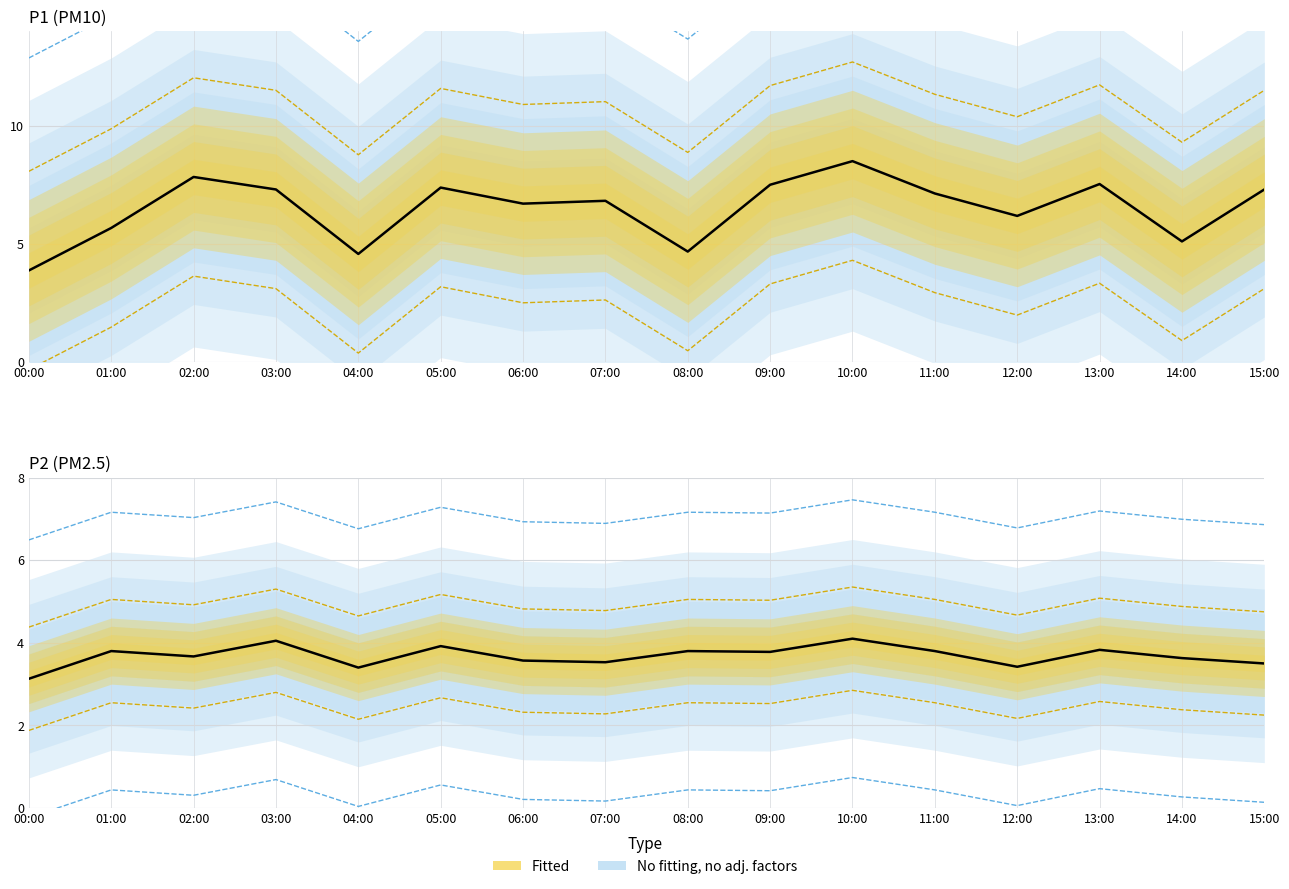

What position from the left is 13:00?

14